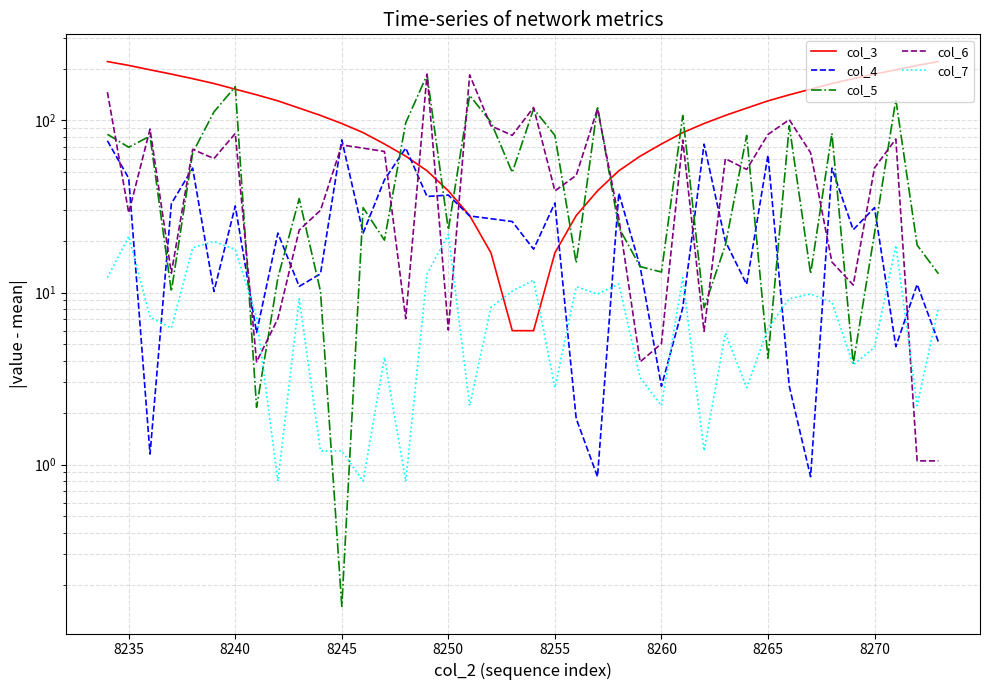

Rank the series by their maximum value, from lowest to highest.

col_7, col_4, col_5, col_6, col_3